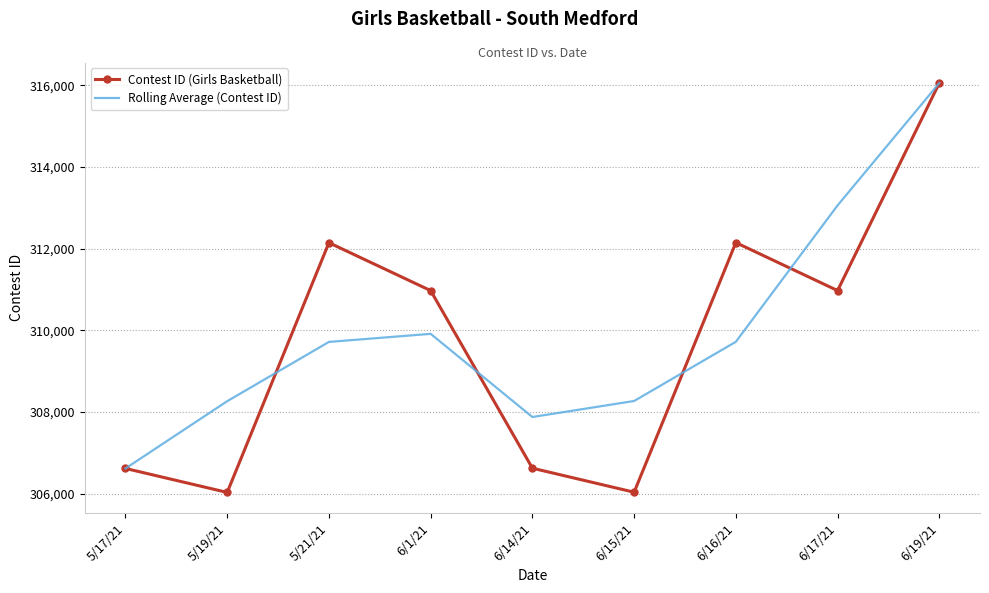

At 5/19/21, list the series in order from smallest to largest.

Contest ID (Girls Basketball), Rolling Average (Contest ID)